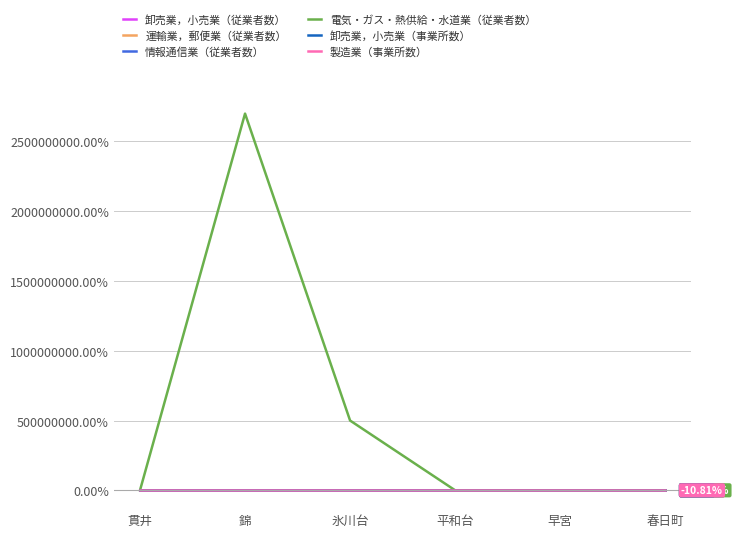

What is the difference between the second highest and second lowest values in the 運輸業，郵便業（従業者数） series?

51.2